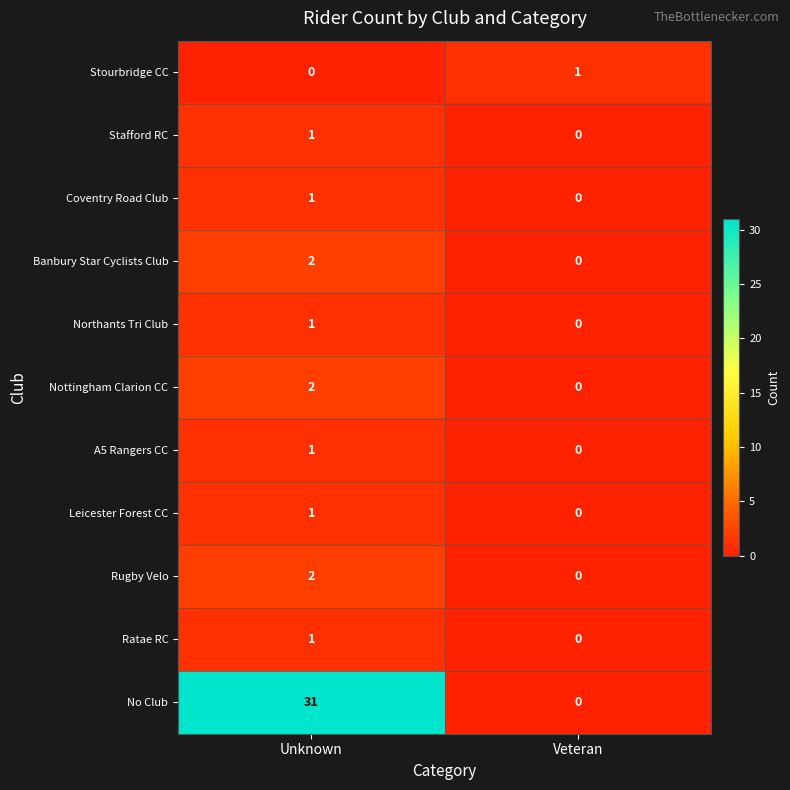

Which series has the largest range (max minus min)?

No Club